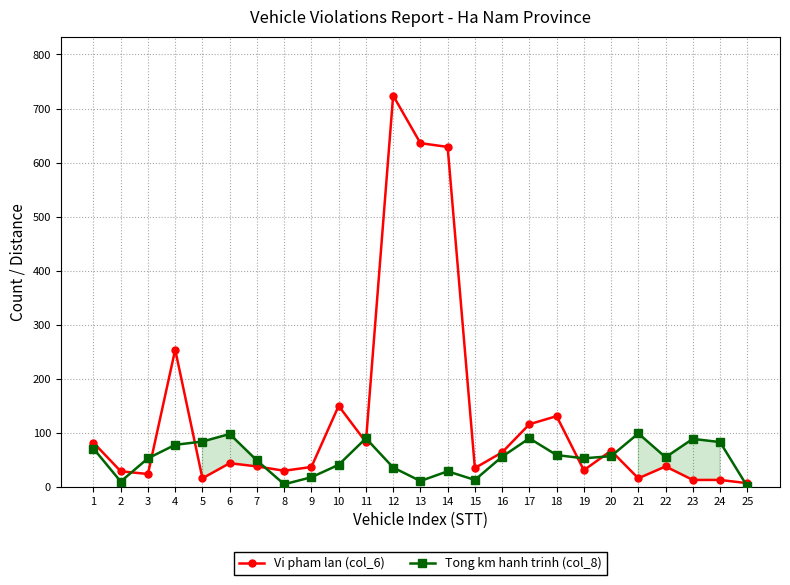

Where does the Vi pham lan (col_6) series first go above 38?

1